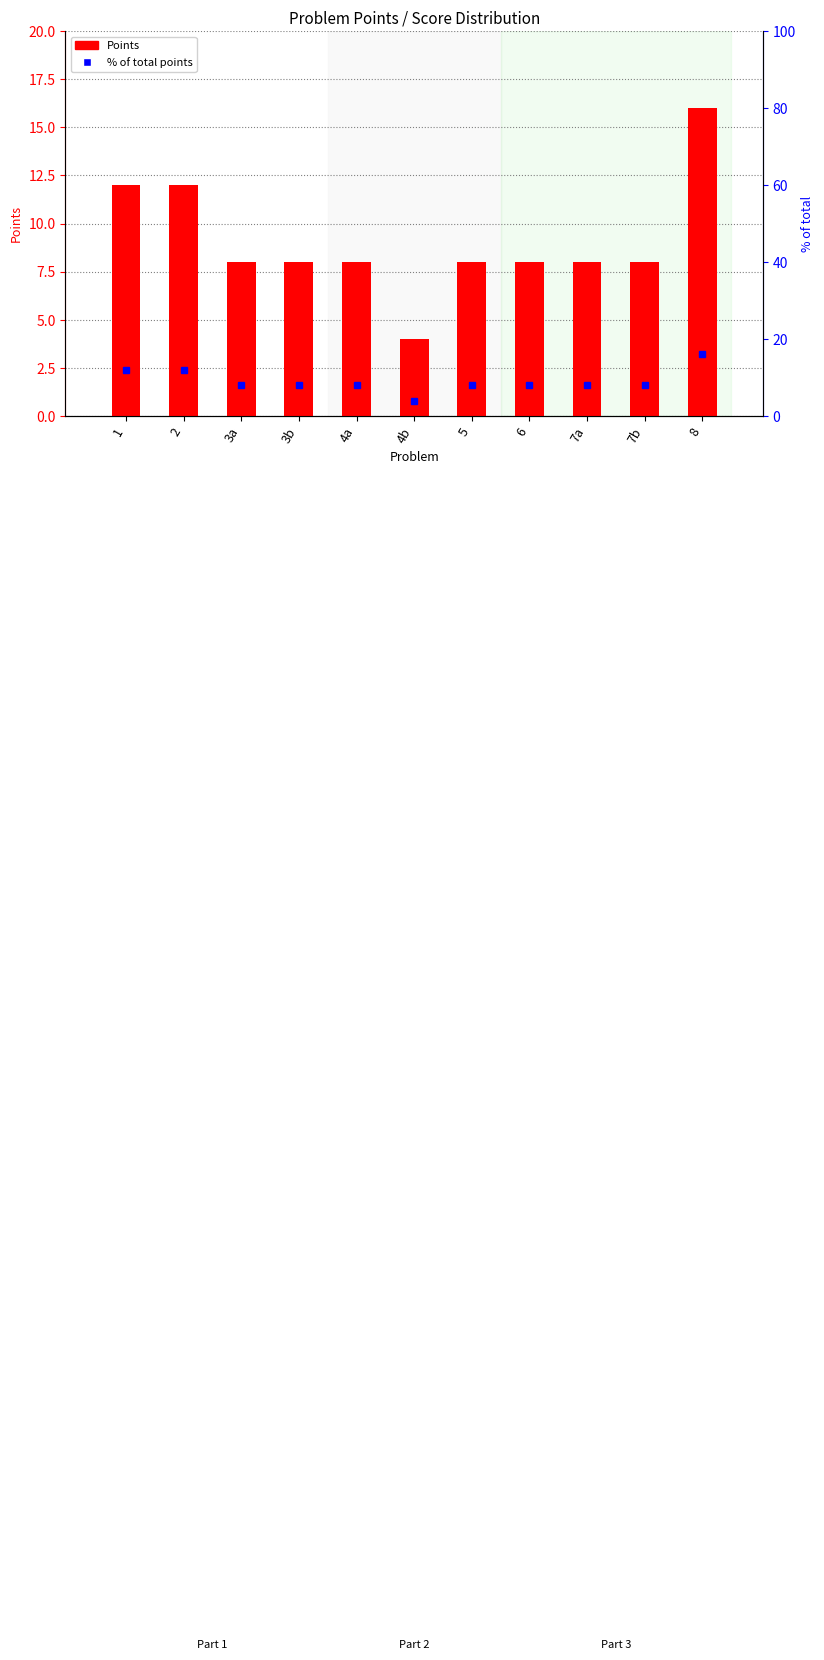

How many Points values are between 8 and 12?

9